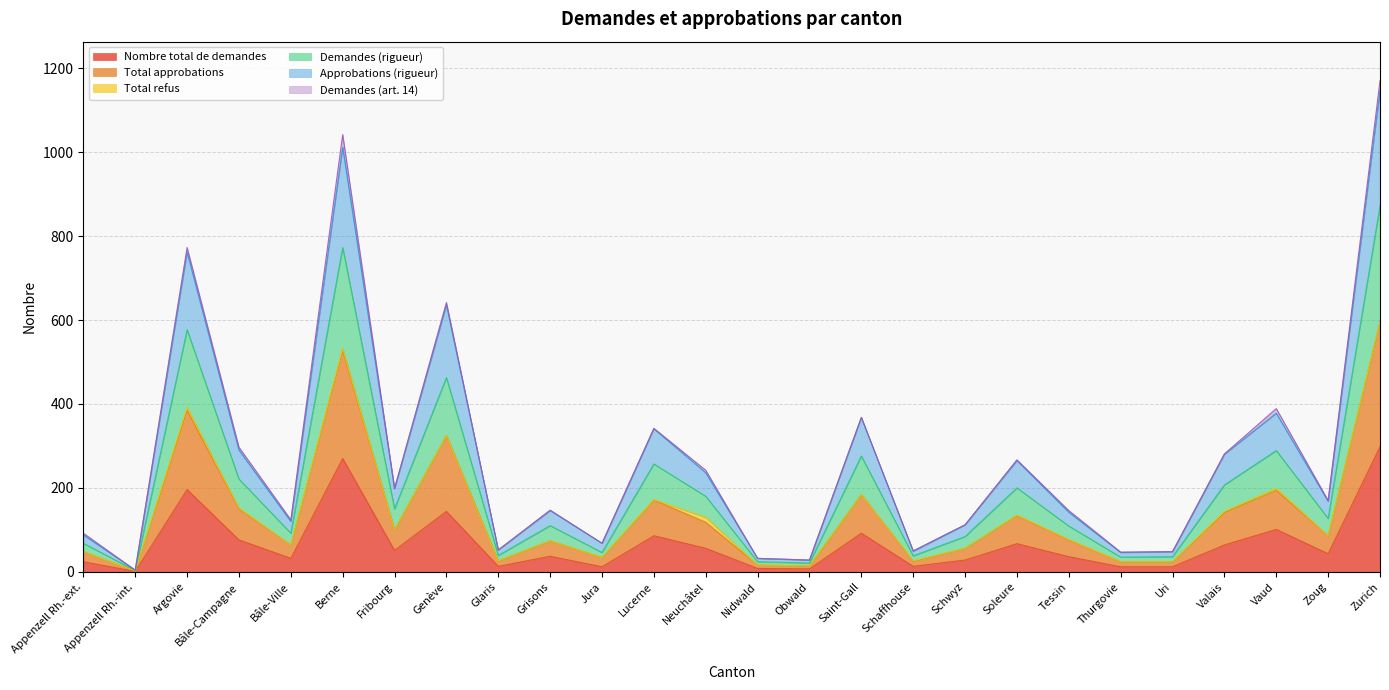

True or false: Approbations (rigueur) has more than 0 points higher than both neighbors.

True